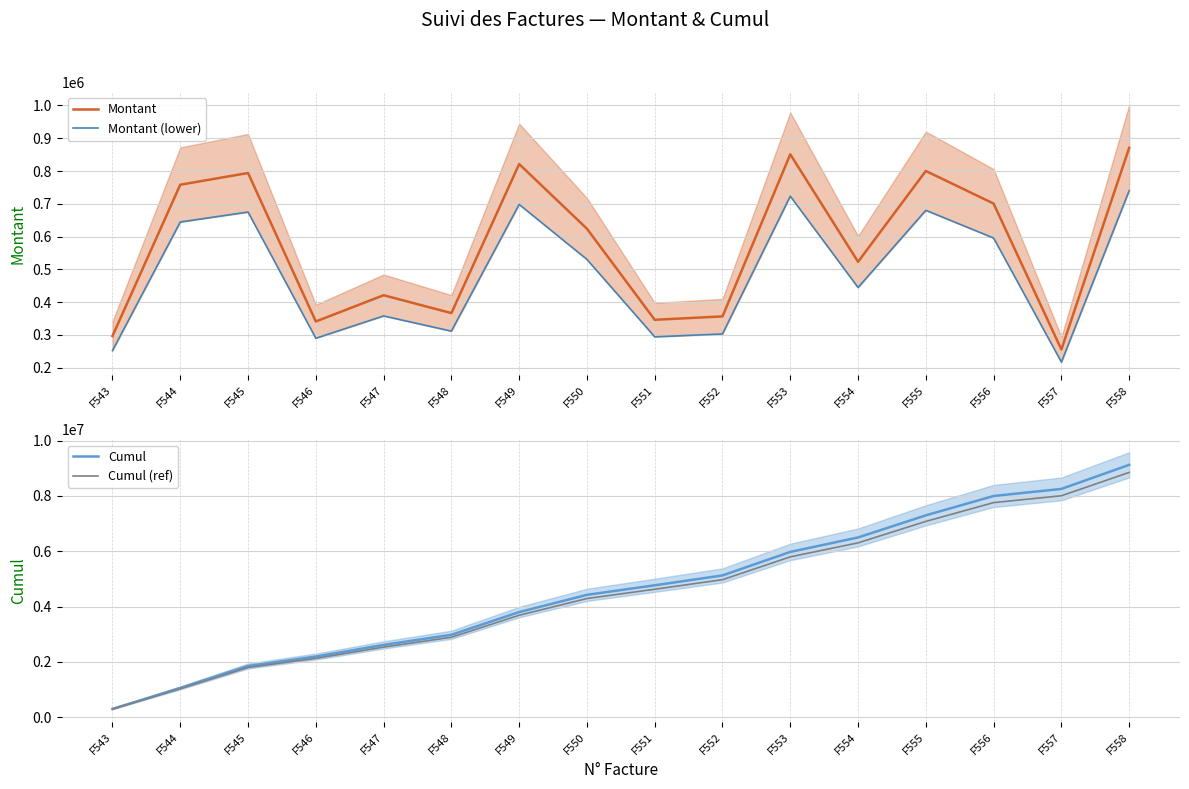

True or false: Montant has more than 2 points higher than both neighbors.

True